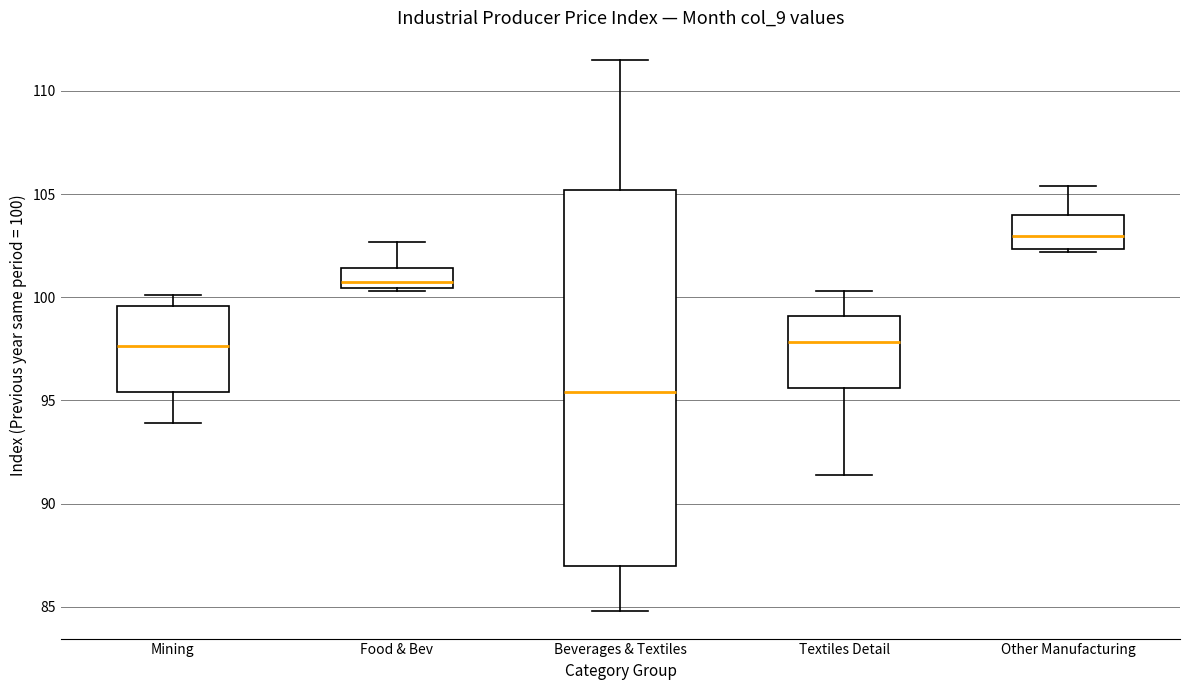

Which box is the tallest, from its lower edge to its upper edge?

Beverages & Textiles